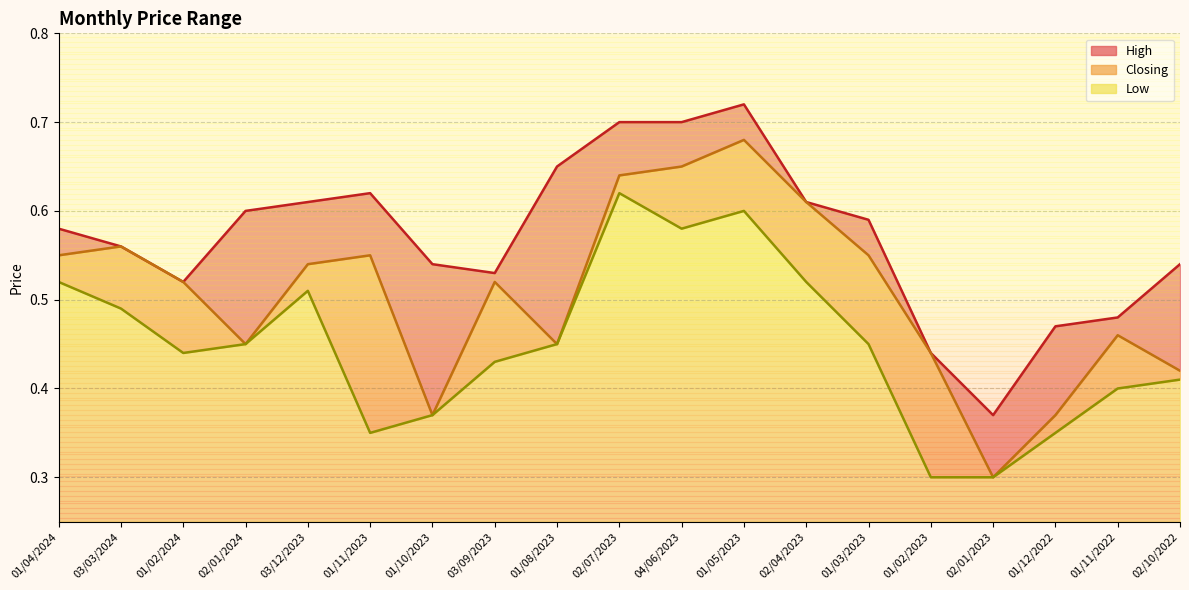

The value of Low at 01/02/2024 is 0.4. True or false?

True